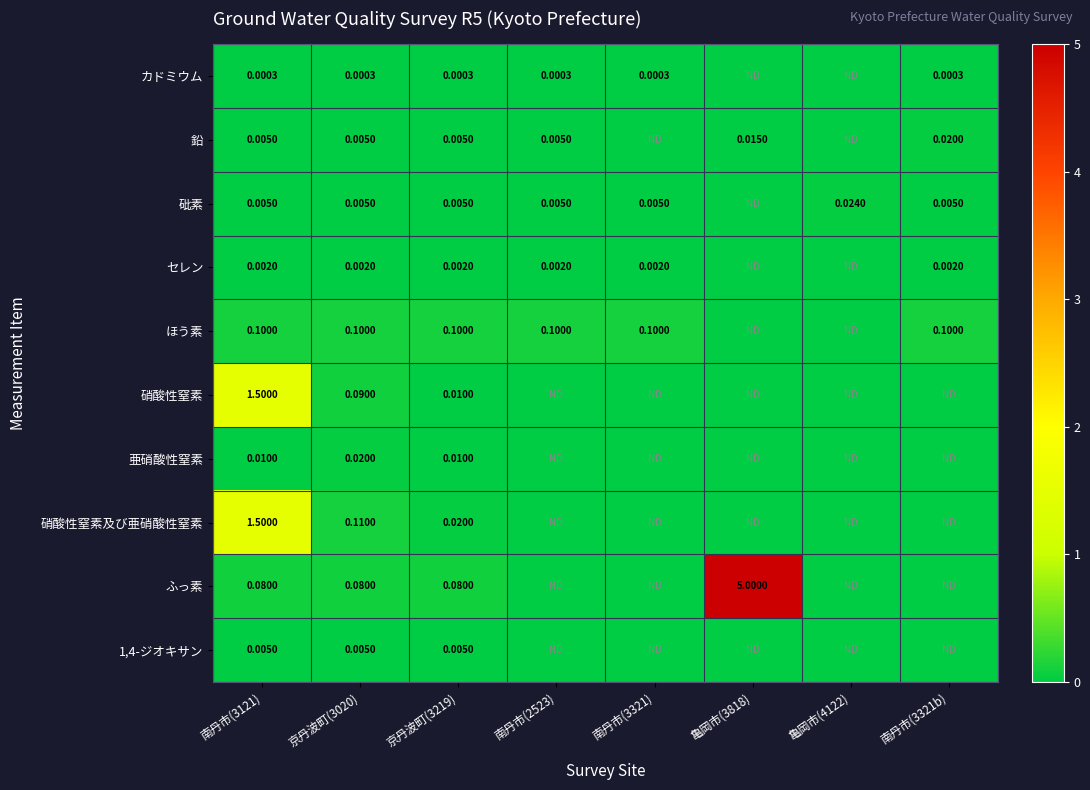

The value of 鉛 at 南丹市(2523) is 0.0. True or false?

True